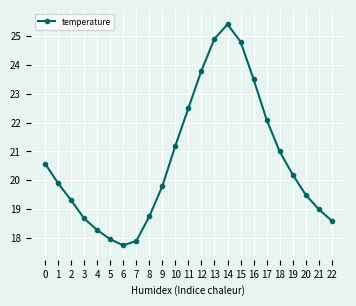

Is it true that the value at 22 is 18.6?

True